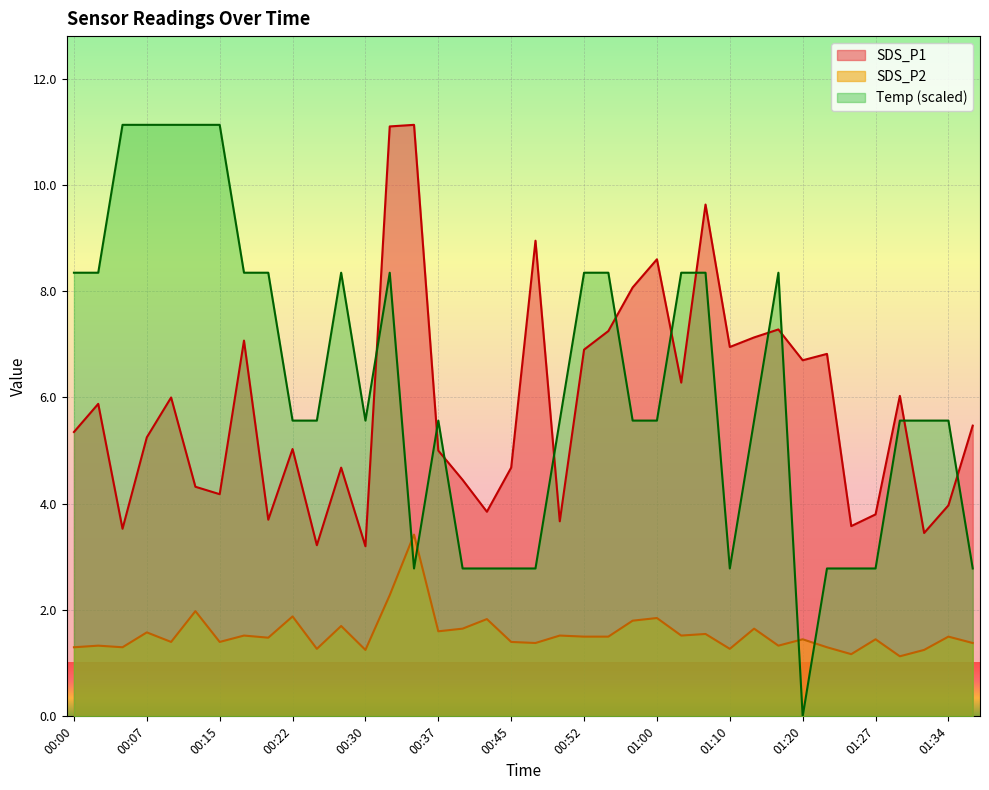

What value does the SDS_P1 series have at 00:57?

8.1